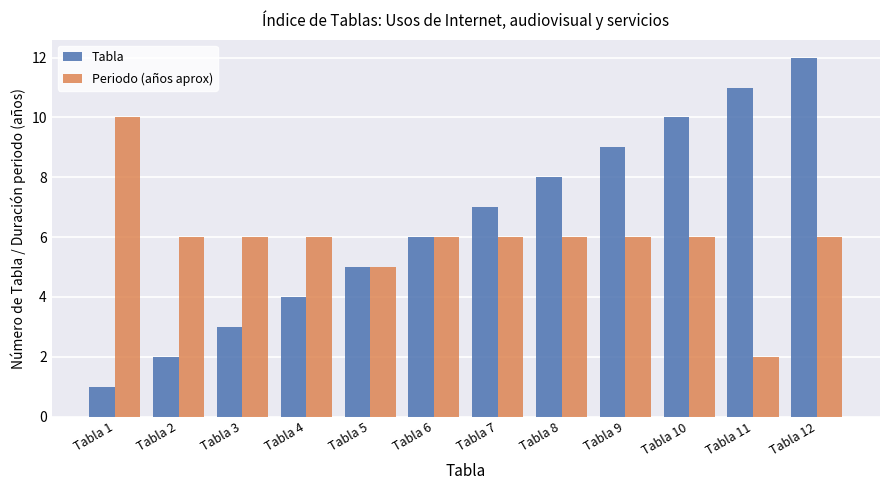

How many bars are there in total?

24